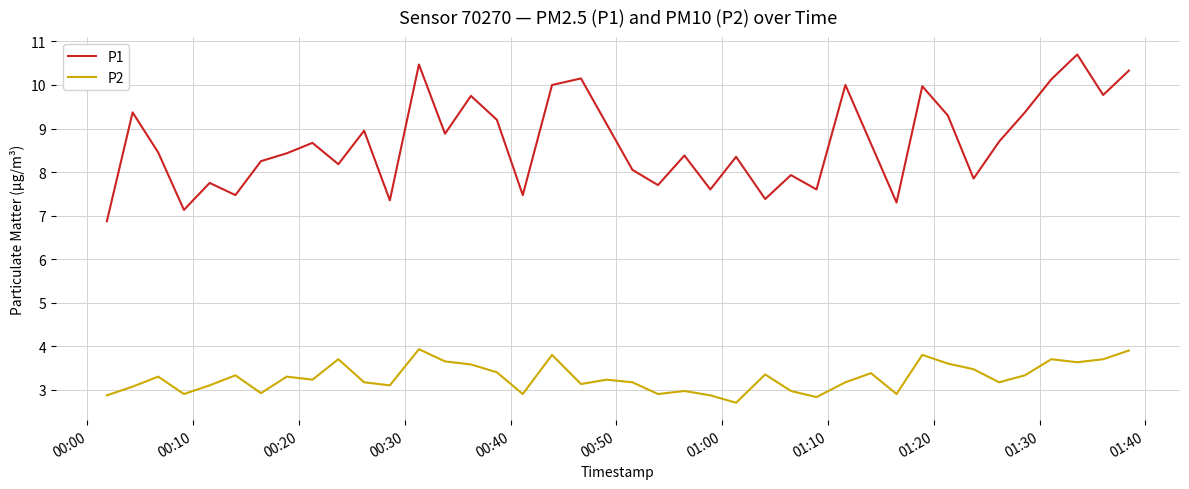

Rank the series by their maximum value, from lowest to highest.

P2, P1